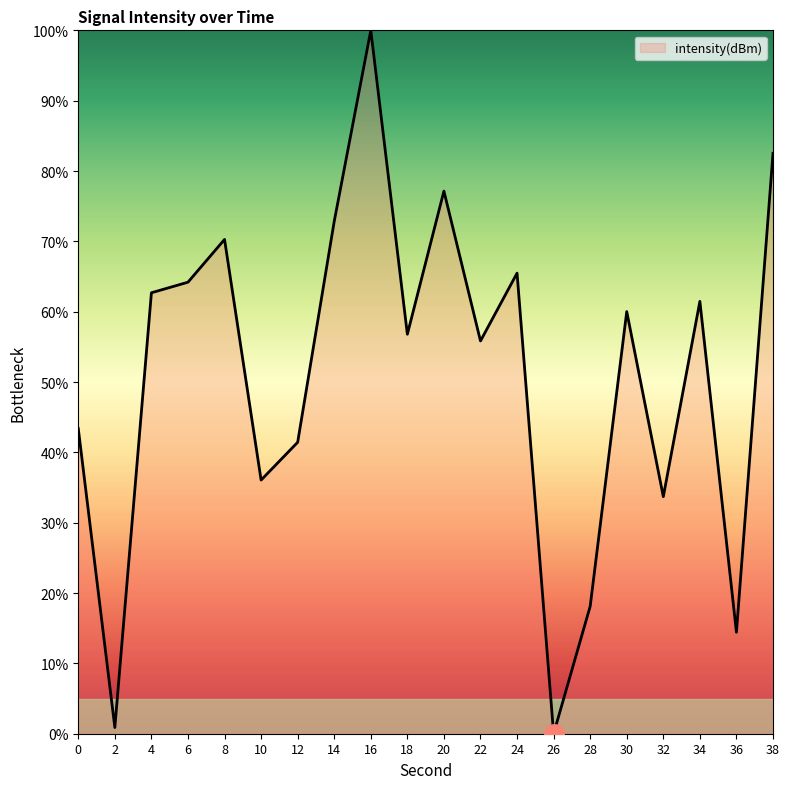

How many categories are shown in the chart?

20